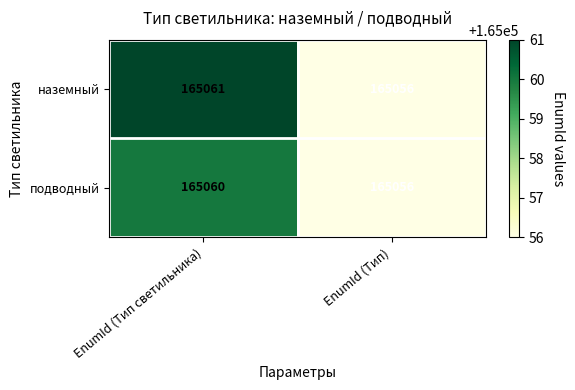

Rank the categories by наземный value from lowest to highest.

EnumId (Тип), EnumId (Тип светильника)